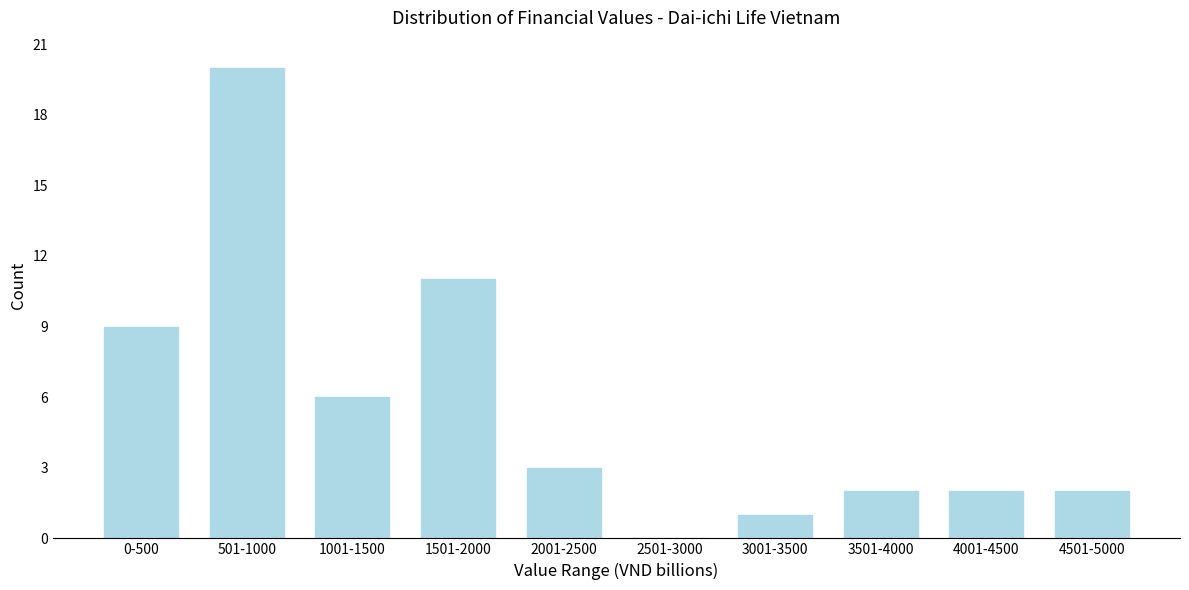

Reading left to right, list all the values displayed in this chart.

0-500=9	501-1000=20	1001-1500=6	1501-2000=11	2001-2500=3	2501-3000=0	3001-3500=1	3501-4000=2	4001-4500=2	4501-5000=2